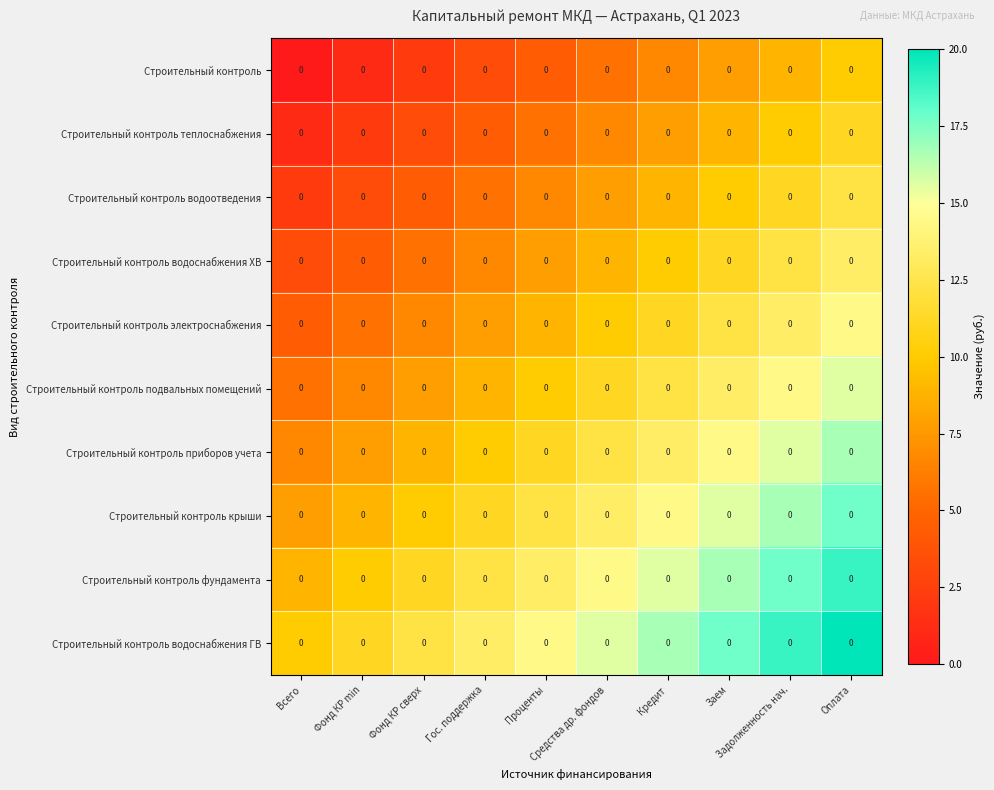

What is the difference between the Строительный контроль водоснабжения ГВ values at Оплата and Задолженность нач.?

1.1